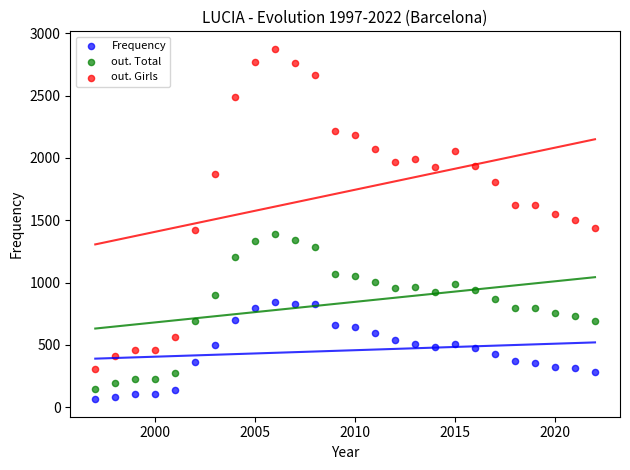

Which series has the widest spread of Y values?

out. Girls